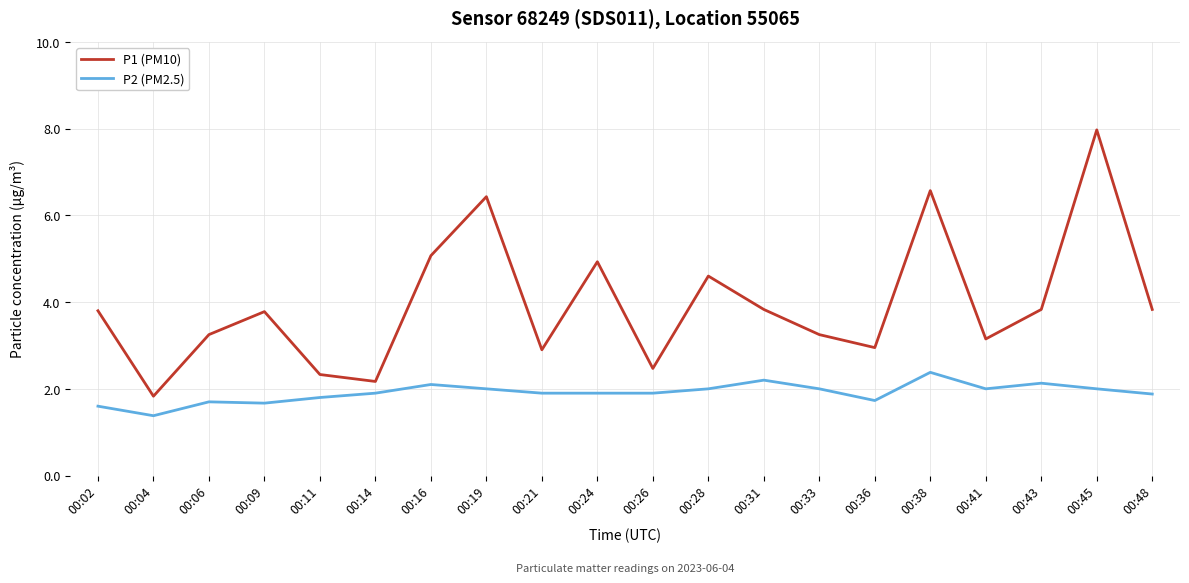

The value of P2 (PM2.5) at 00:31 is 2.2. True or false?

True